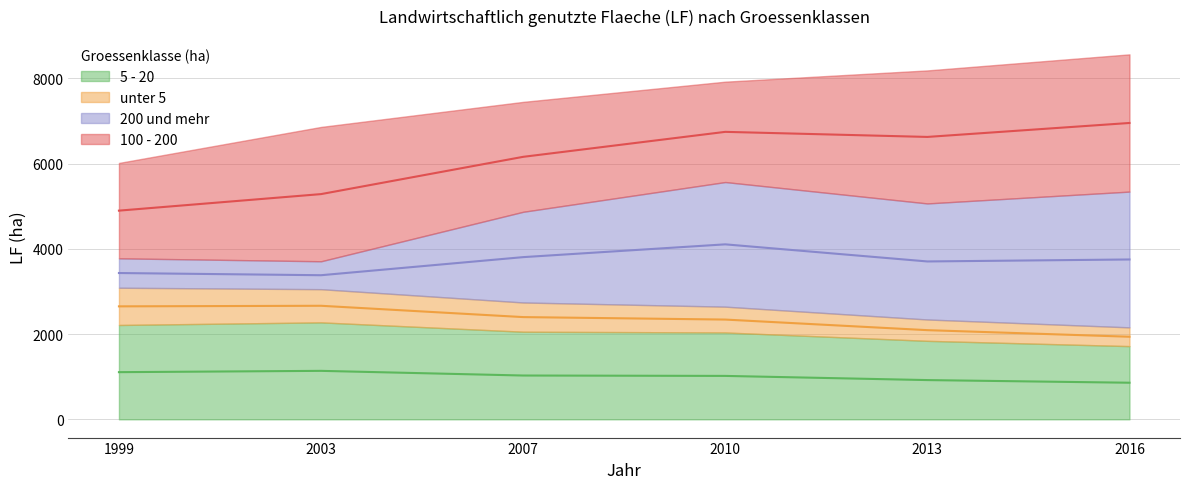

How many 5 - 20 values are between 921 and 1107?

4